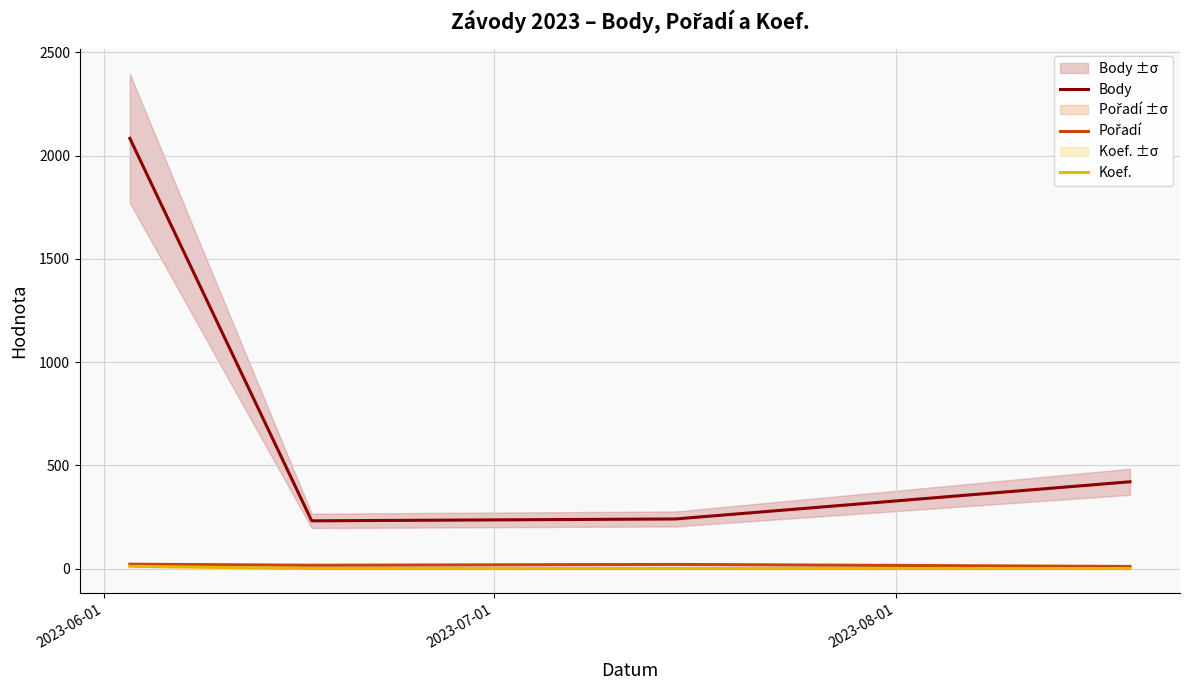

True or false: Pořadí and Body intersect in this chart.

False